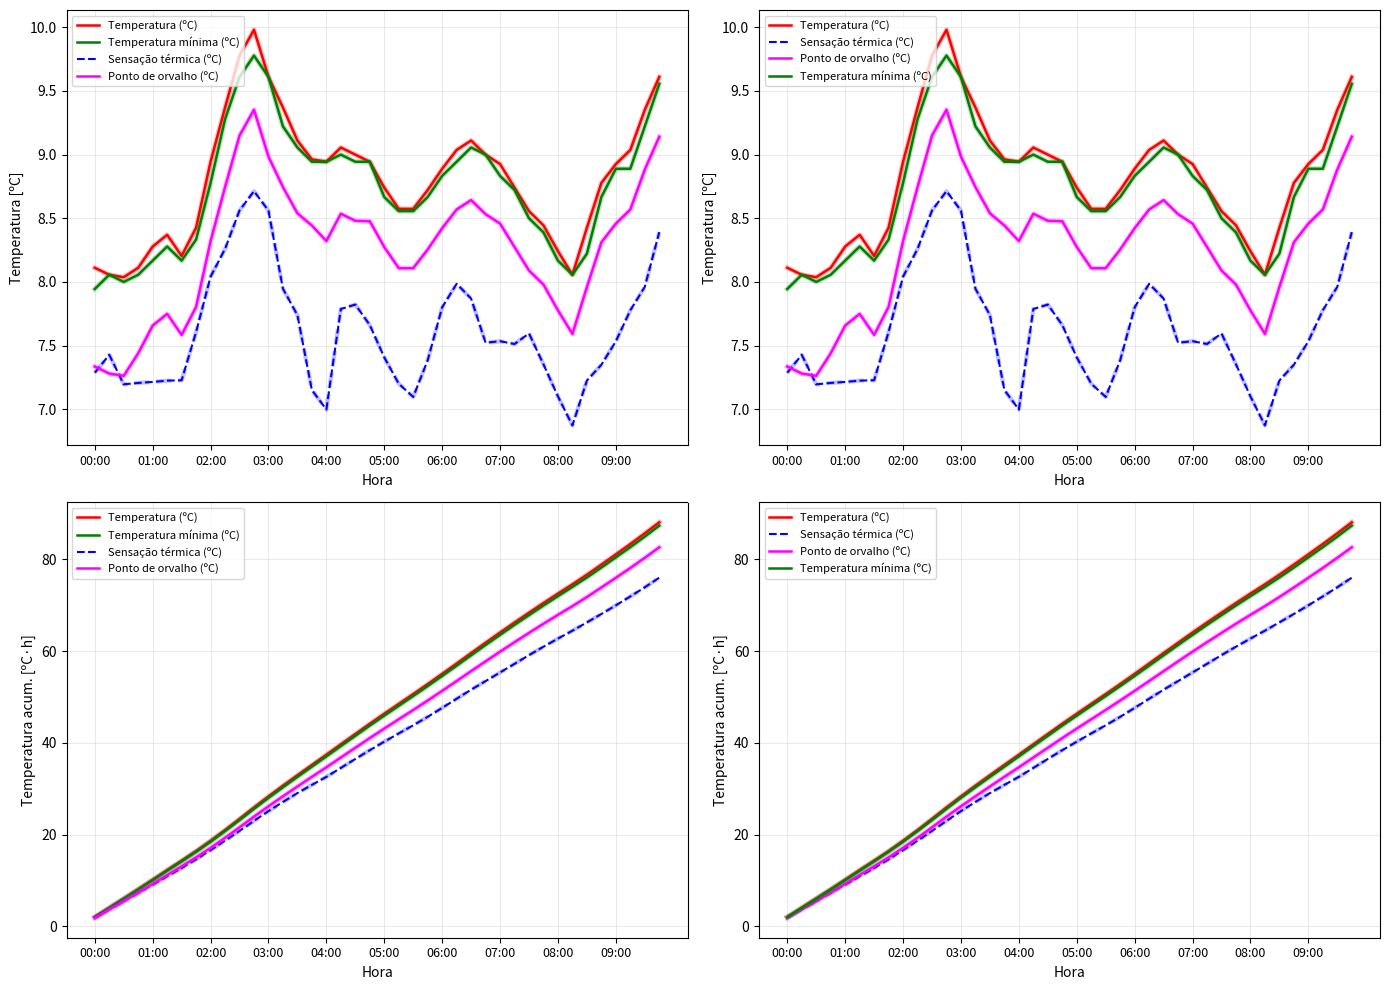

At which label is Temperatura (ºC) closest to 45?

19